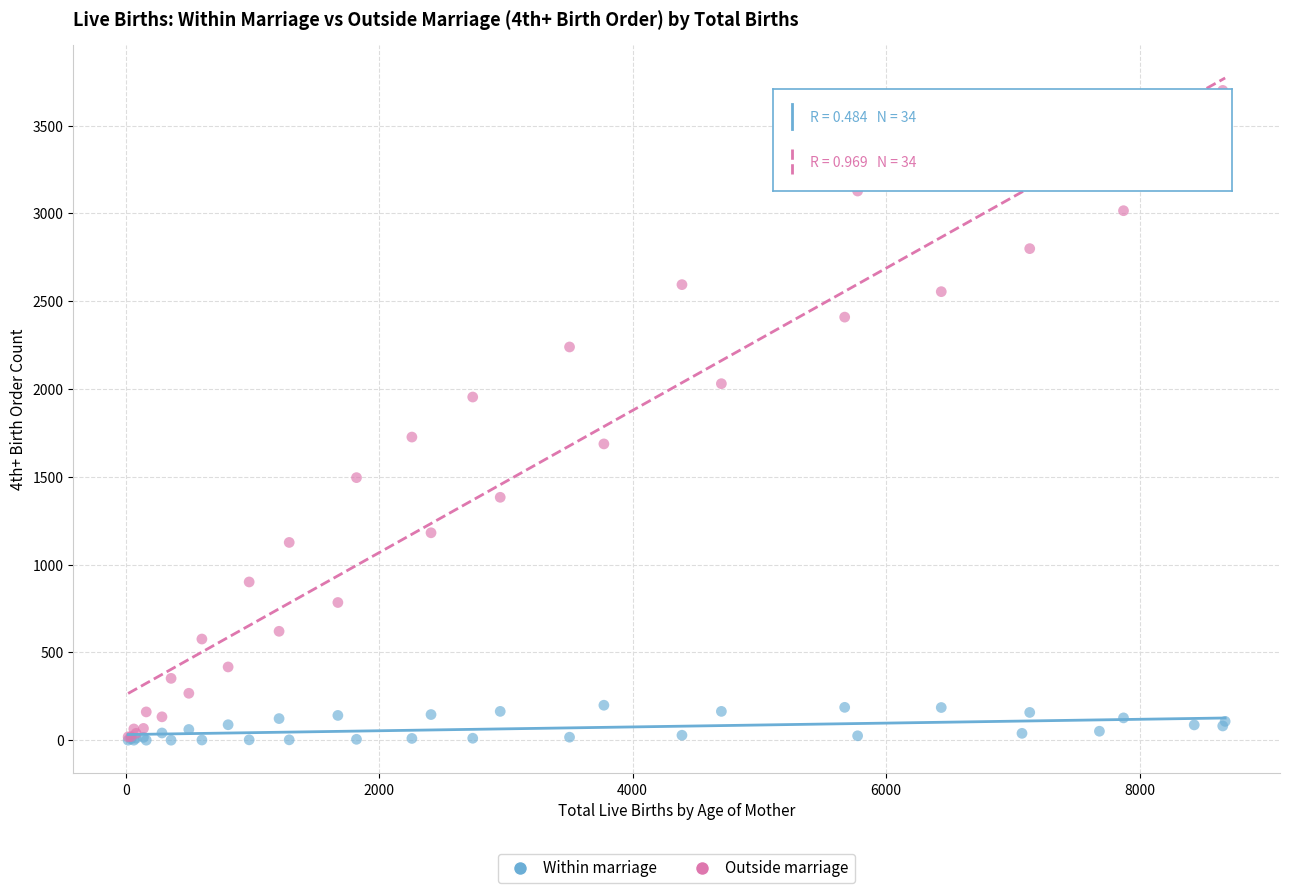

Which series contains the highest Y value?

Outside marriage